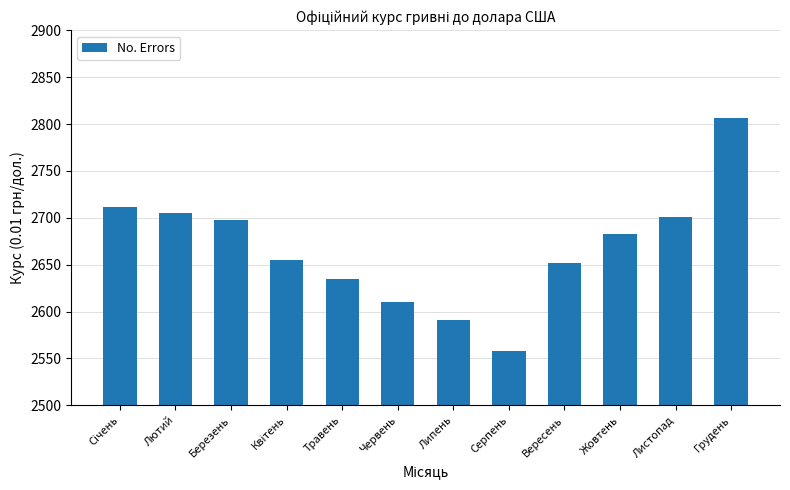

Reading right to left, transcribe all the data shown in this chart.

2806.7	2701.4	2682.9	2652.1	2558.0	2591.6	2609.9	2635.3	2655.1	2697.6	2705.4	2711.9